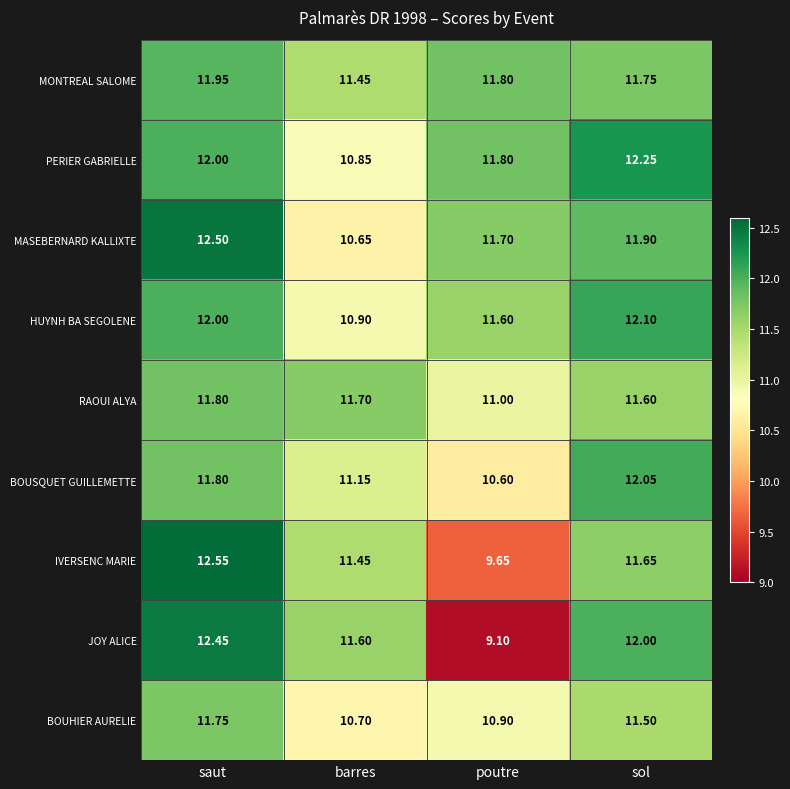

At which label does BOUSQUET GUILLEMETTE first exceed 11?

saut